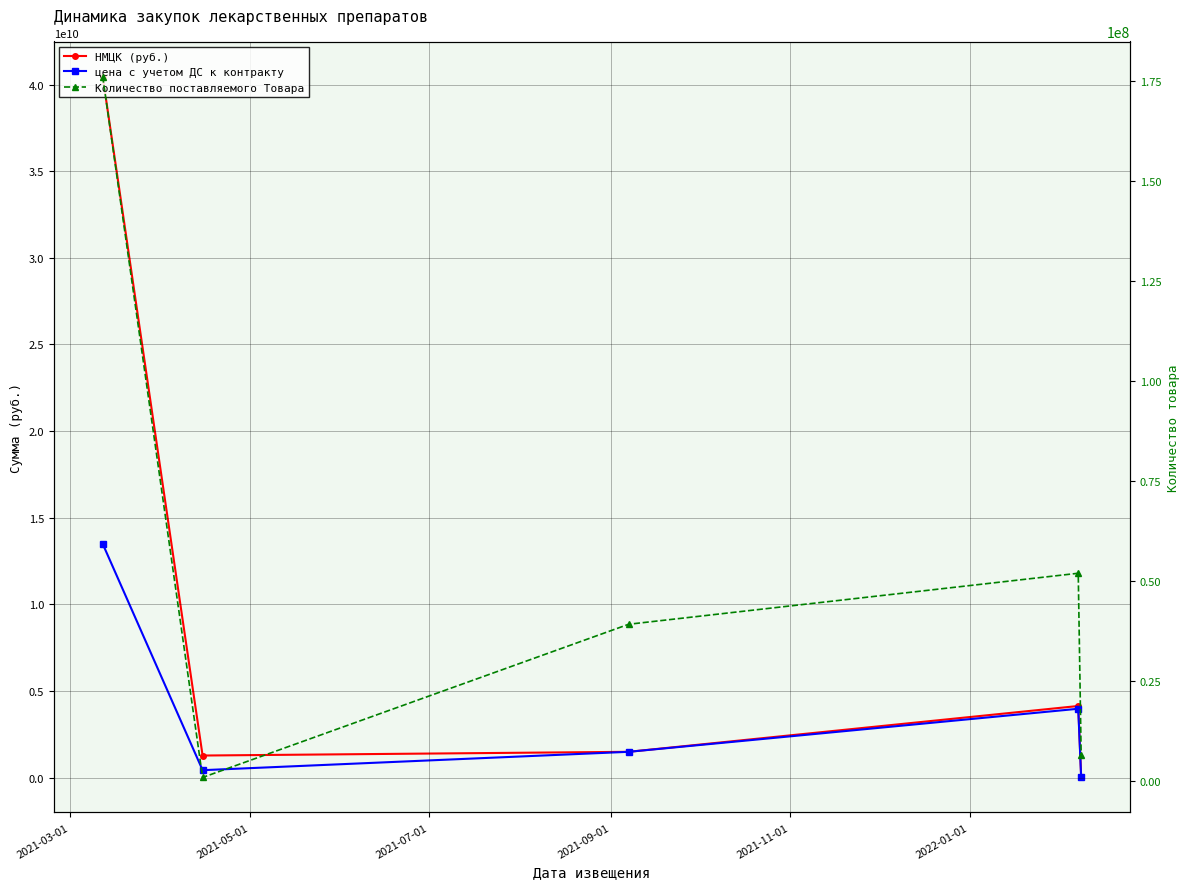

What is the value of the цена с учетом ДС к контракту point at the 1st from the left?

13488517584.5